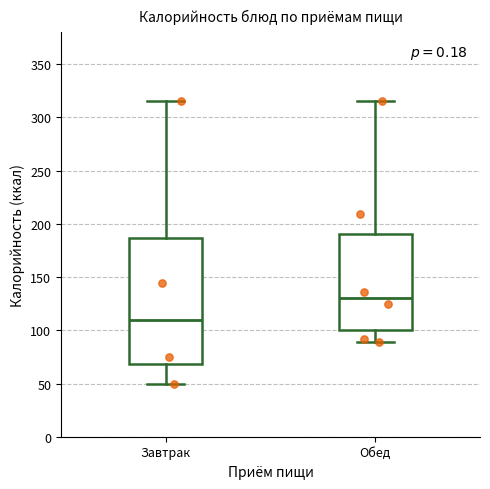

Where does the median line of the box for Завтрак sit on the y-axis? The values are not printed on the chart, so give them approximately, as read against the axis.

110